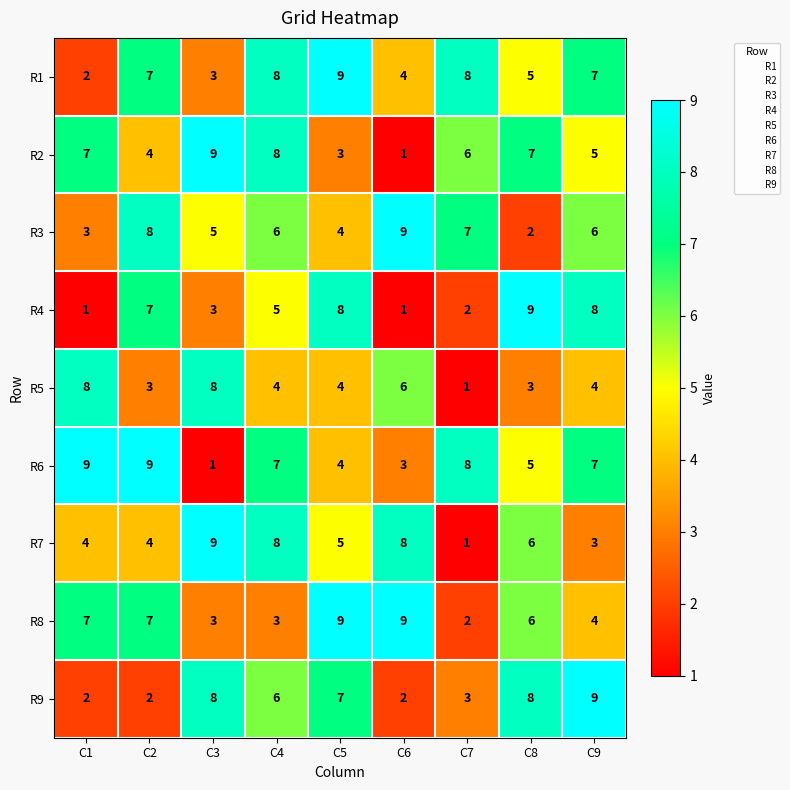

Where does the R7 series first go above 5?

C3